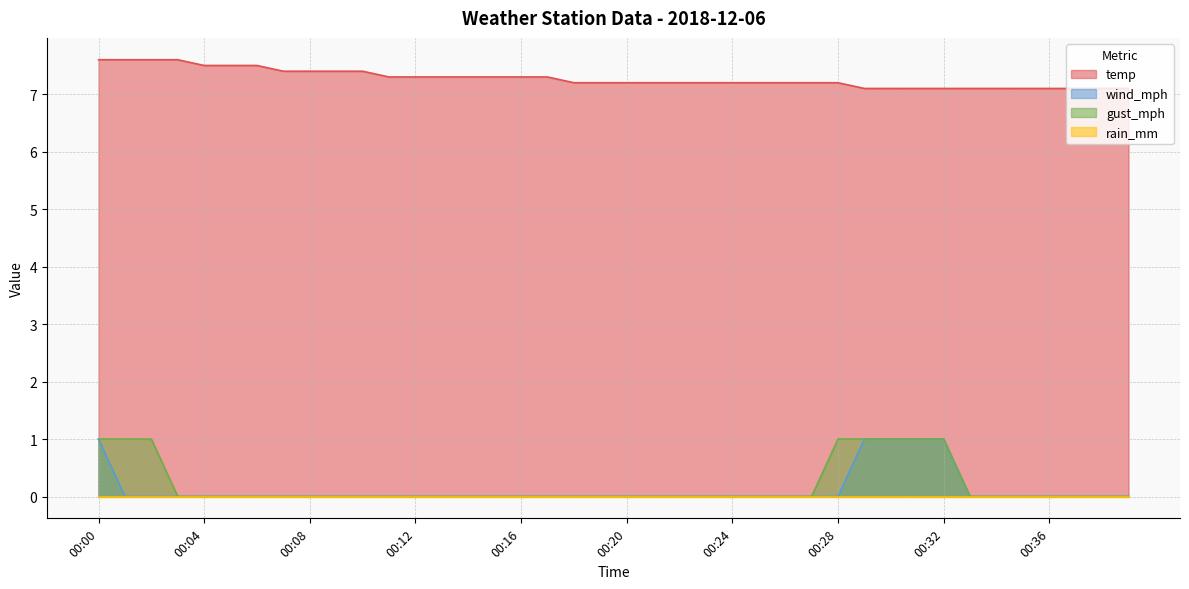

Is the value of temp at 00:39 greater than the value of gust_mph at 00:33?

Yes